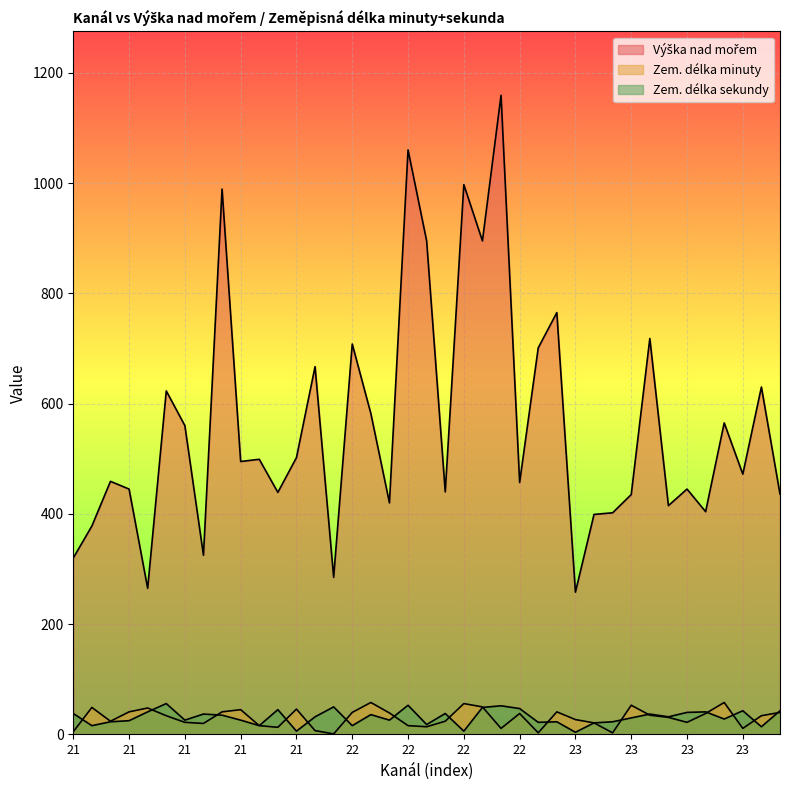

What are all the series names shown in the legend?

Výška nad mořem, Zem. délka minuty, Zem. délka sekundy